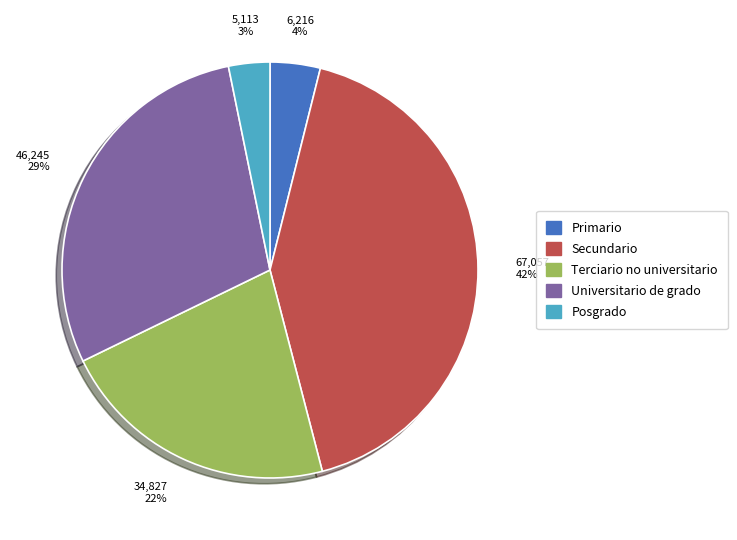

Which has a higher value, Posgrado or Universitario de grado?

Universitario de grado